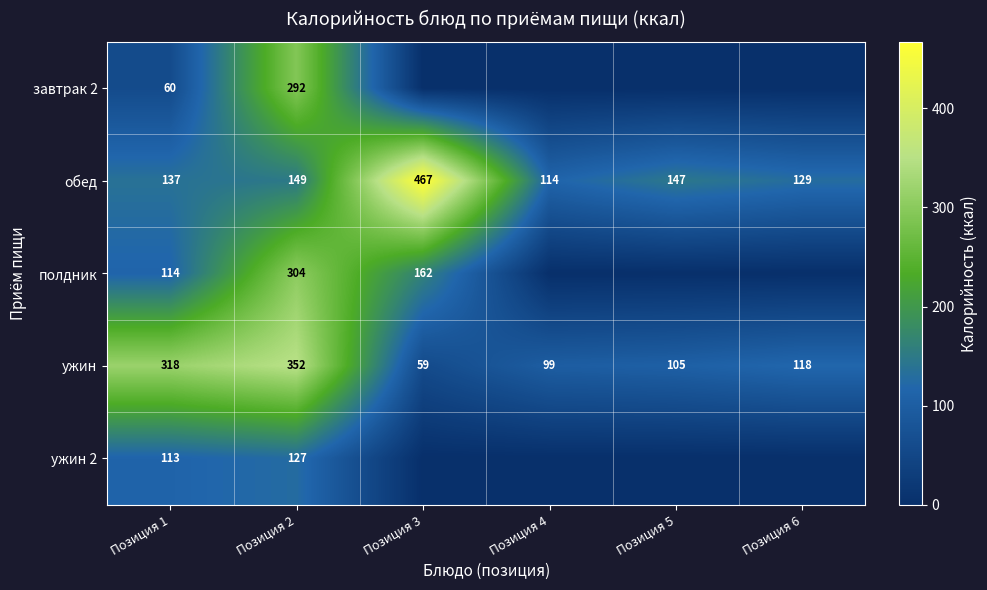

Where is ужин nearest to the value 205?

Позиция 6